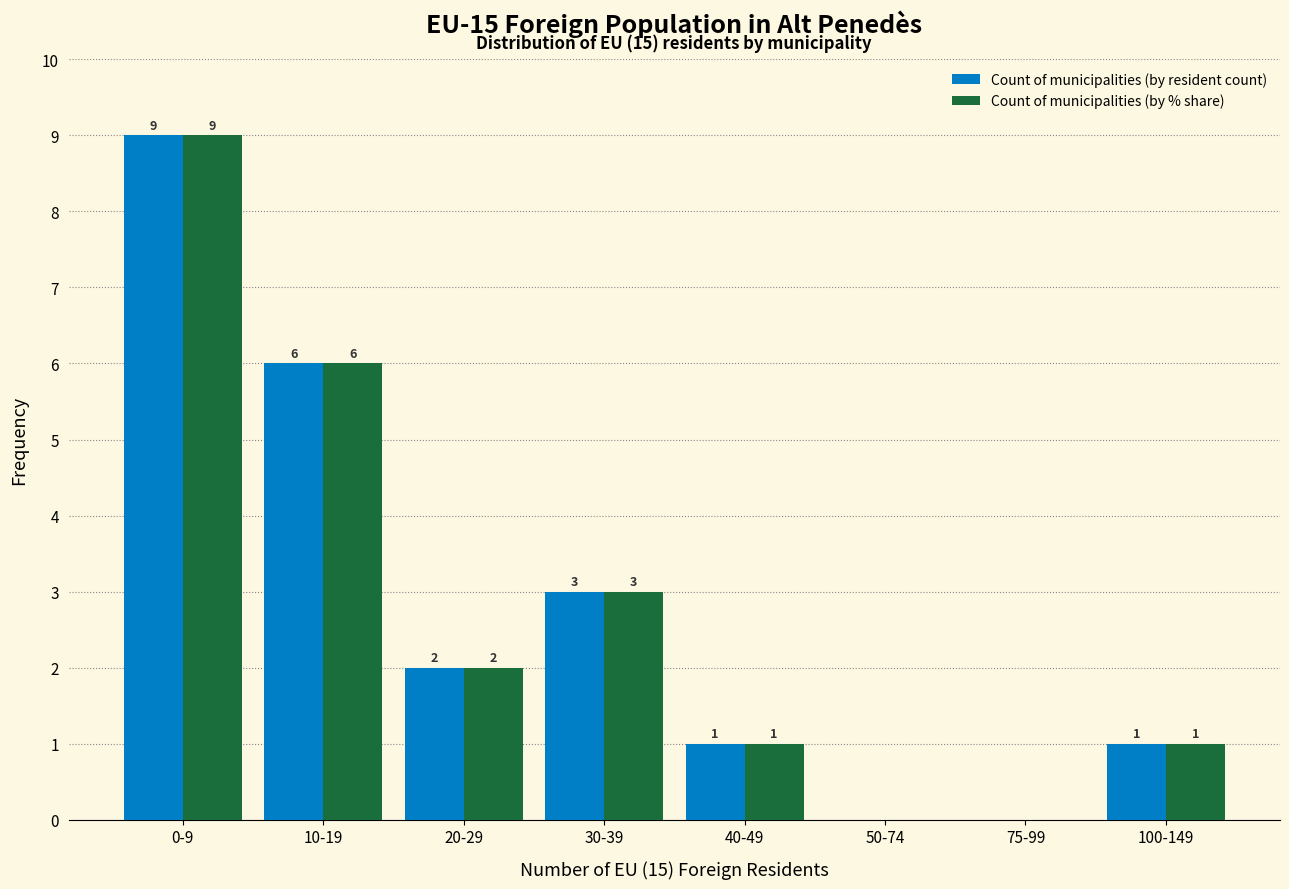

Reading left to right, extract all data points from this chart.

Count of municipalities (by resident count): 0-9=9	10-19=6	20-29=2	30-39=3	40-49=1	50-74=0	75-99=0	100-149=1
Count of municipalities (by % share): 0-9=9	10-19=6	20-29=2	30-39=3	40-49=1	50-74=0	75-99=0	100-149=1